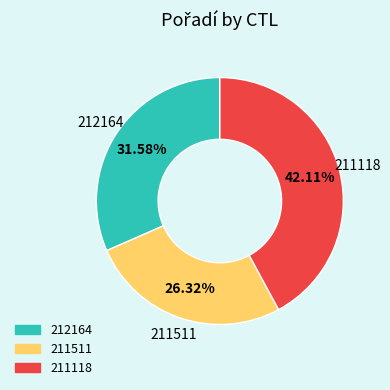

True or false: 211511 accounts for 26% of the total.

True